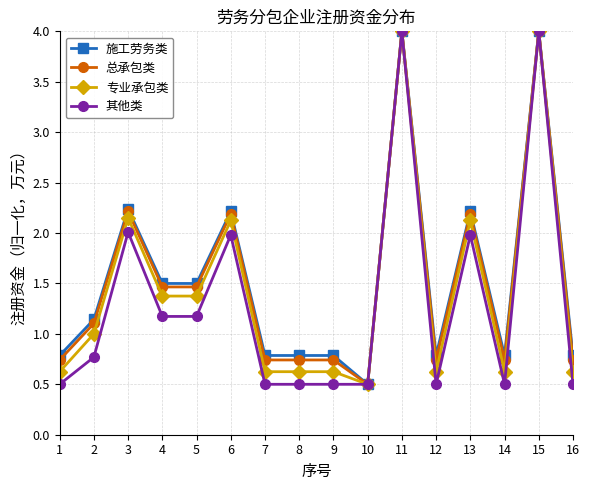

At which category does 施工劳务类 reach its first local peak?

3